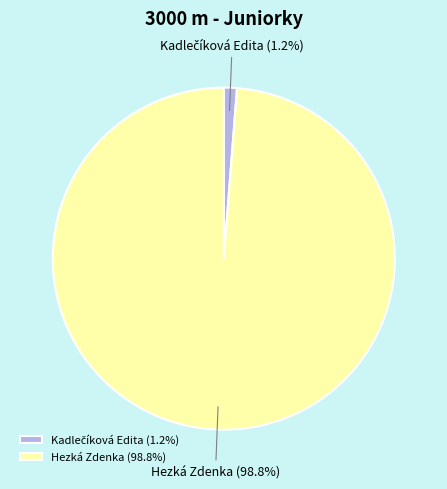

Does Hezká Zdenka (98.8%) account for over 50% of the chart?

Yes